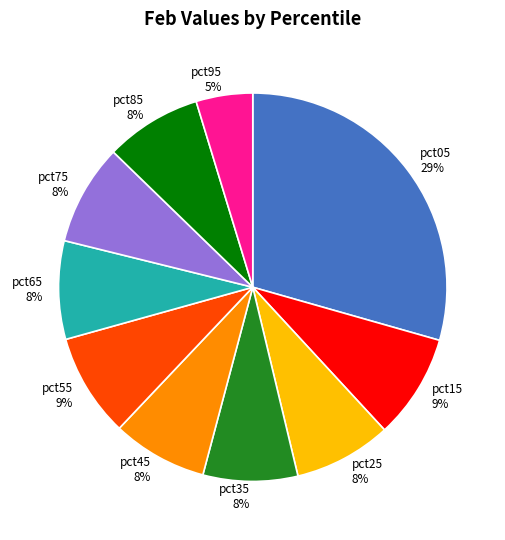

Is it true that pct25 is 17% of the pie?

False